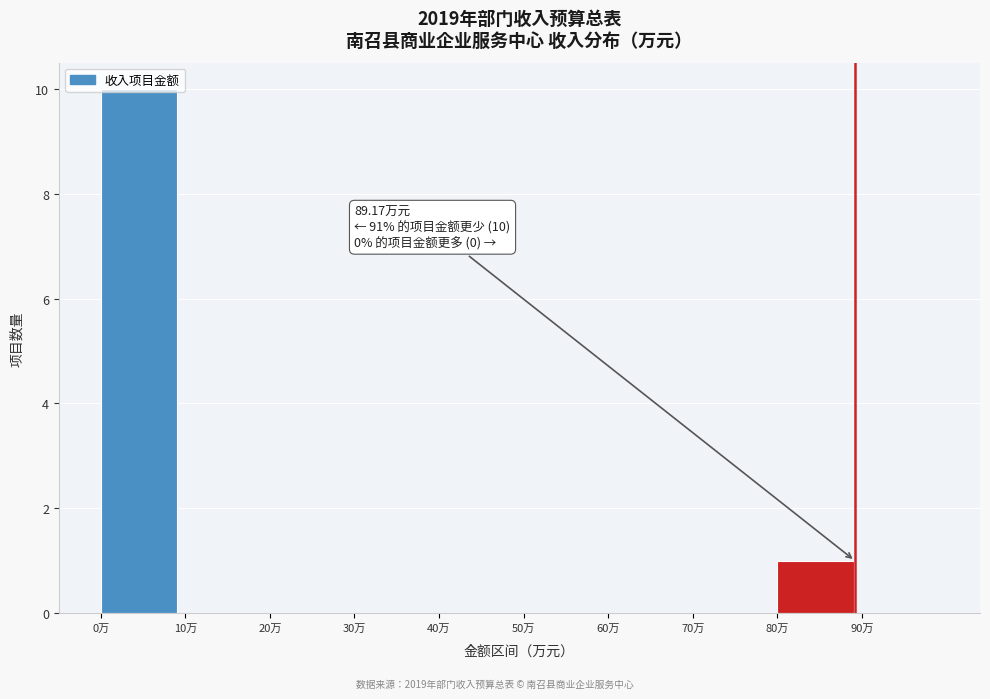

Which range on the x-axis has the tallest bar?

0 to 10